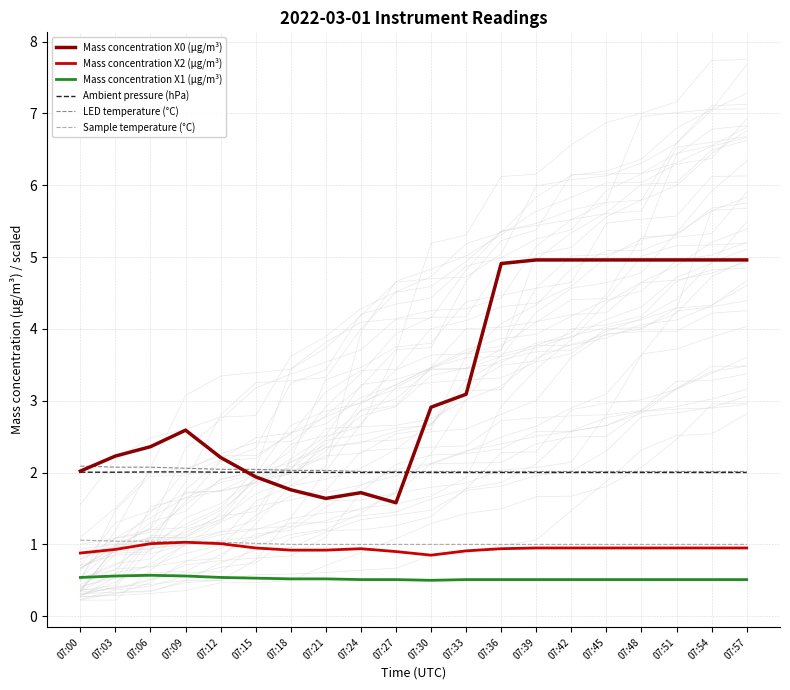

True or false: Ambient pressure (hPa) and LED temperature (°C) cross at least once.

False